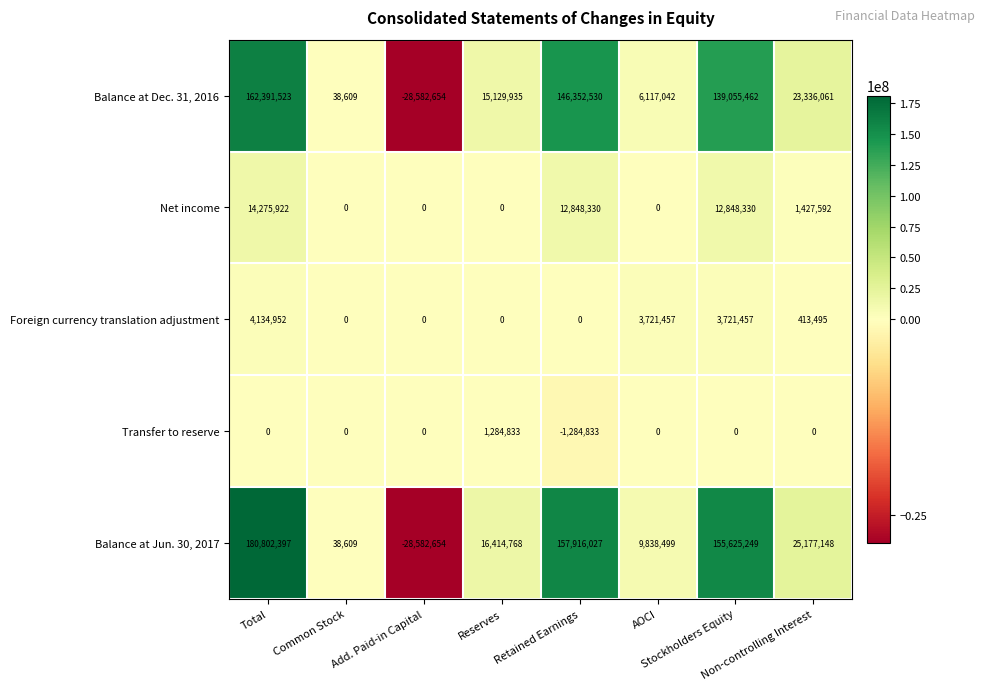

What is the maximum value shown in the chart?

180802397